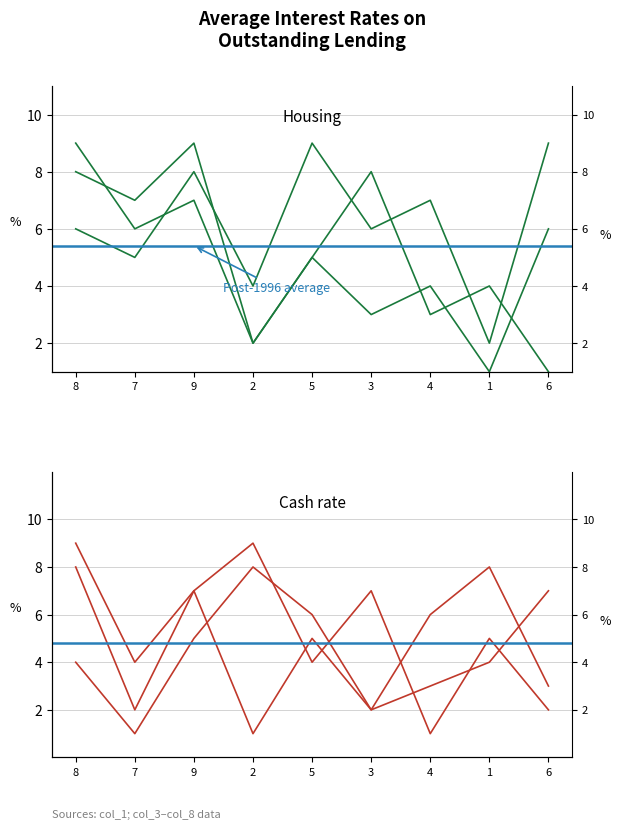

At which label does col_5 reach its peak?

2